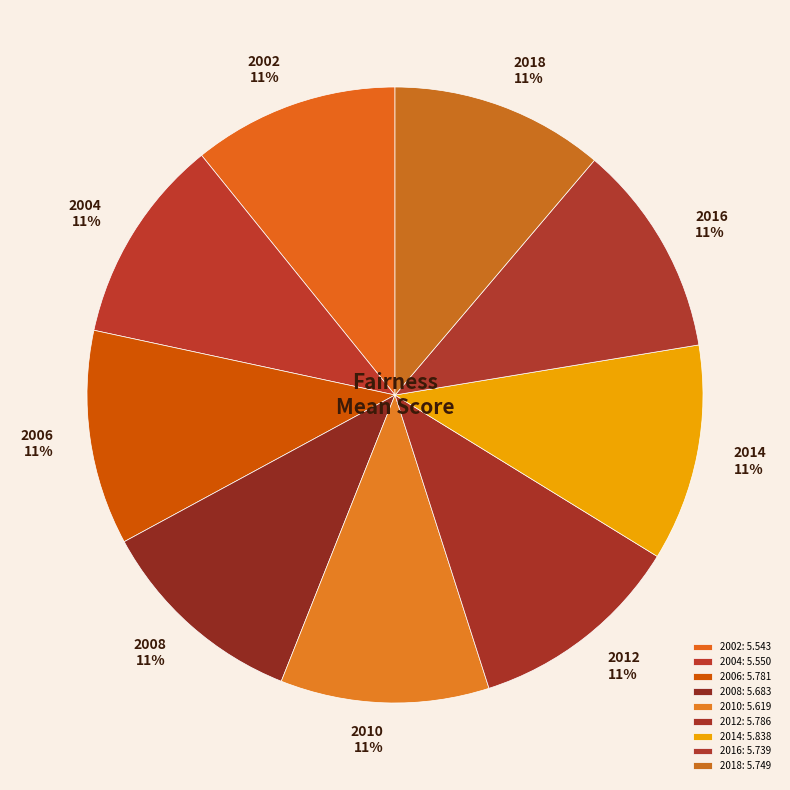

True or false: 2012 accounts for 25% of the total.

False